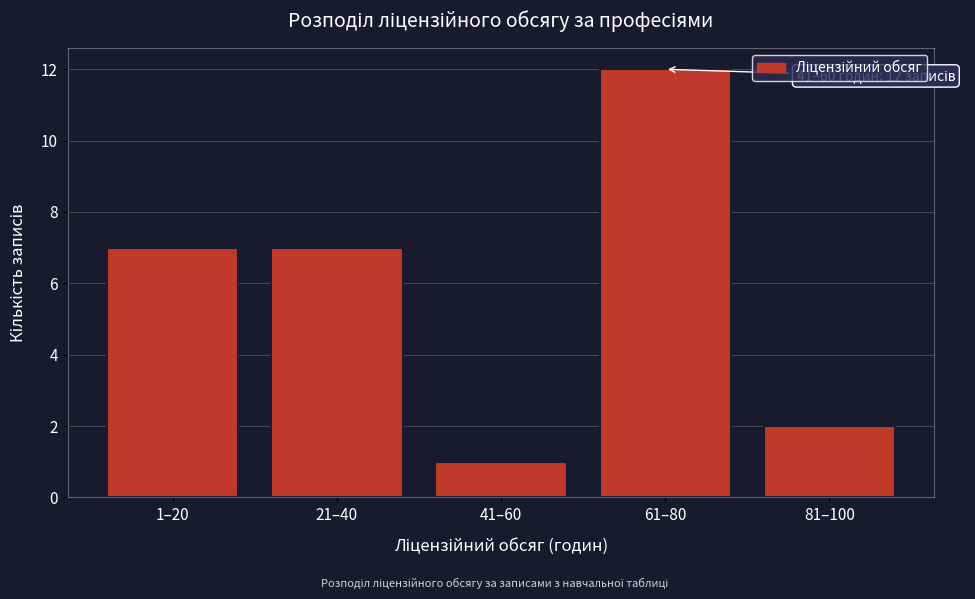

Reading left to right, extract all data points from this chart.

7	7	1	12	2